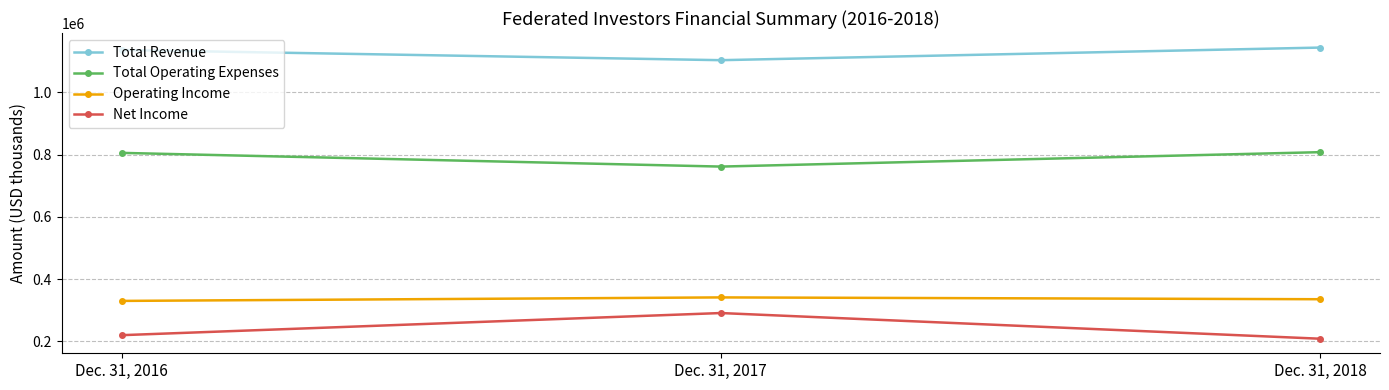

Between Dec. 31, 2017 and Dec. 31, 2018, which series saw the biggest shift?

Net Income